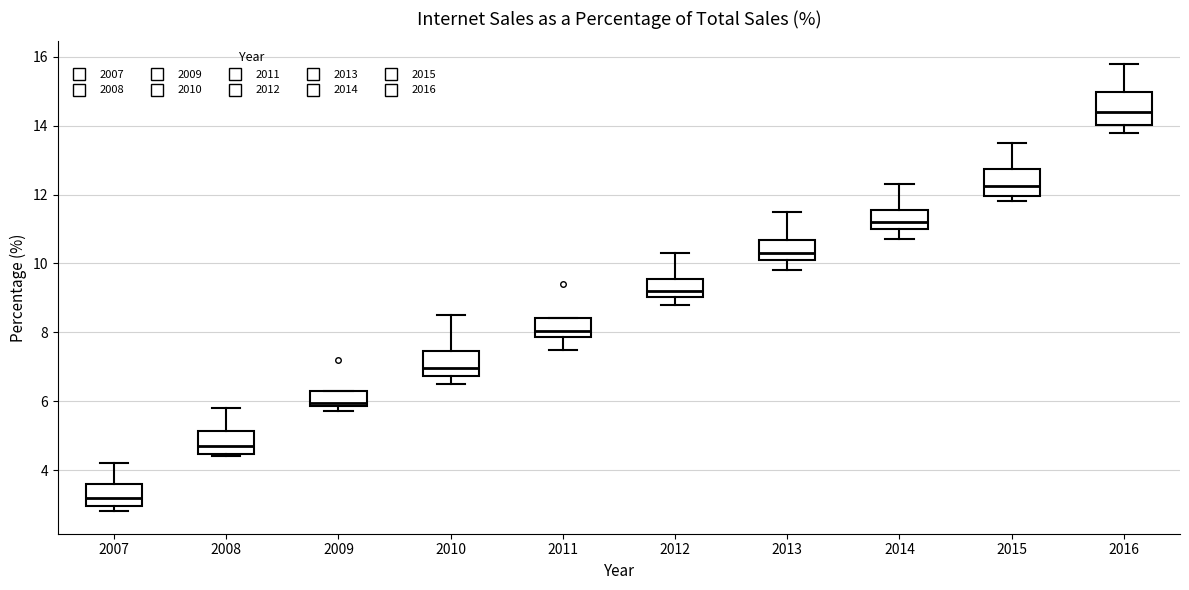

Where is the upper edge of the box at x = 2013 on the y-axis? The values are not printed on the chart, so give them approximately, as read against the axis.

10.6